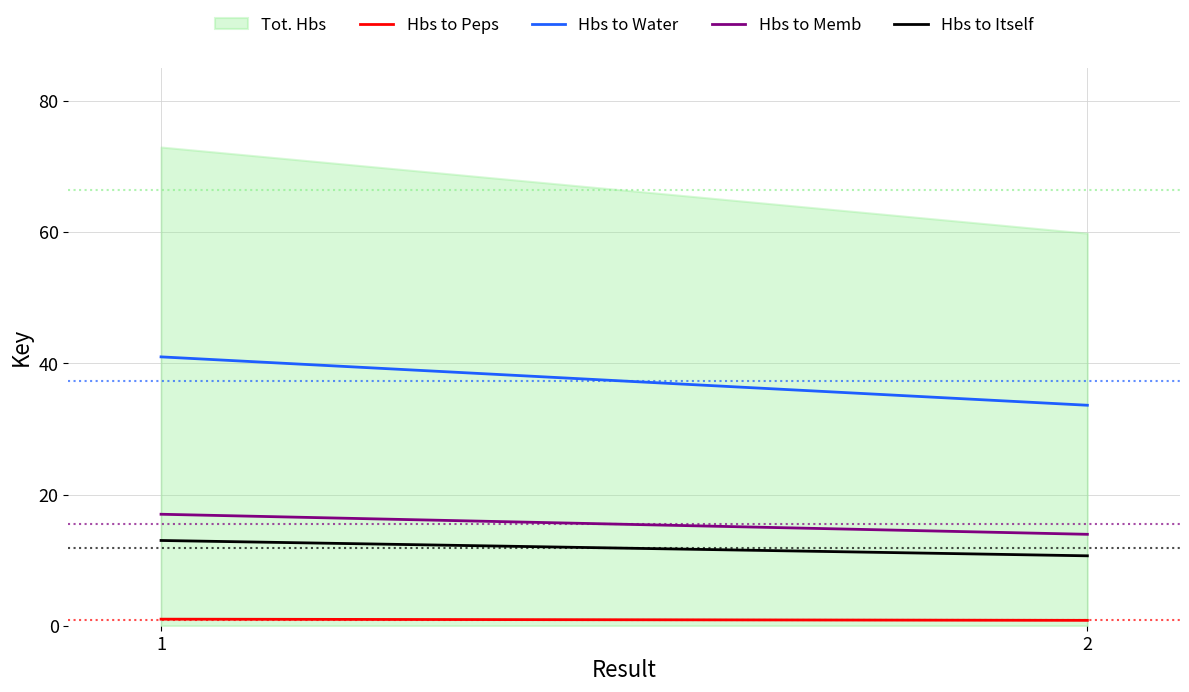

What is the difference between the Hbs to Peps values at 1 and 2?

0.2